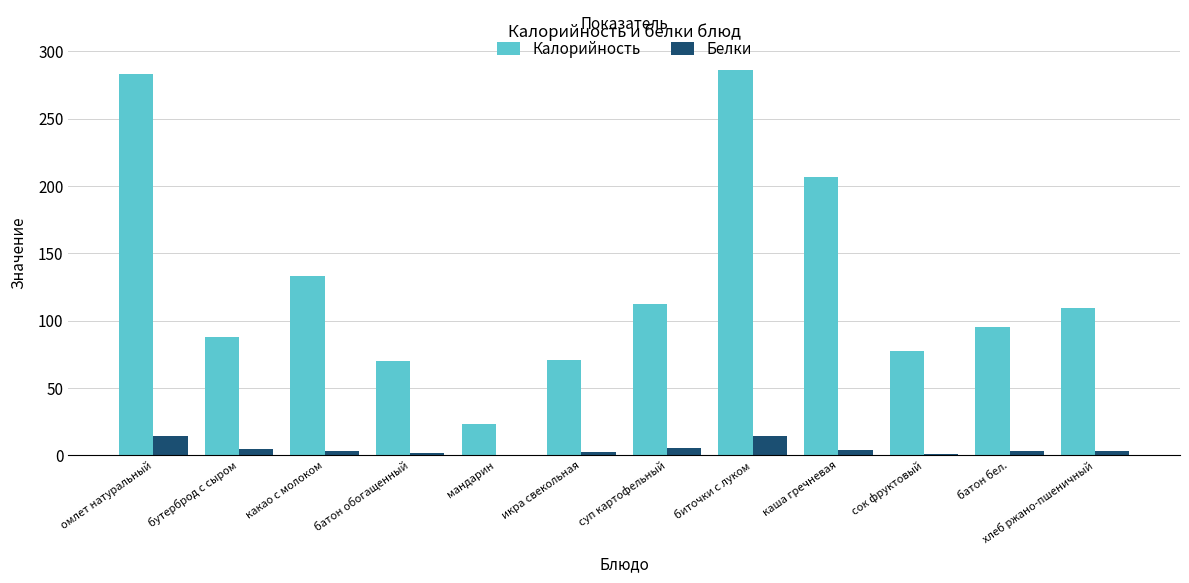

The Белки series shows 14.1 at биточки с луком. True or false?

True